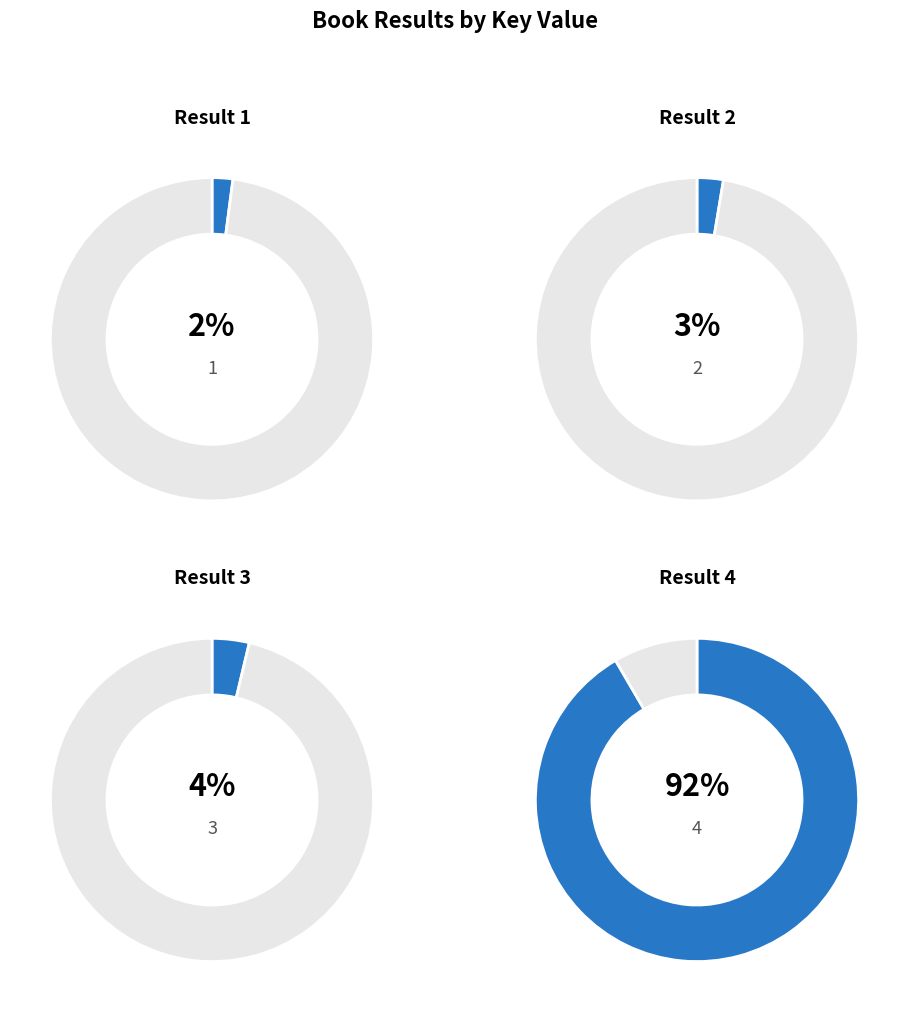

To the nearest percent, what is the difference between the largest and smallest slice percentages?

90%